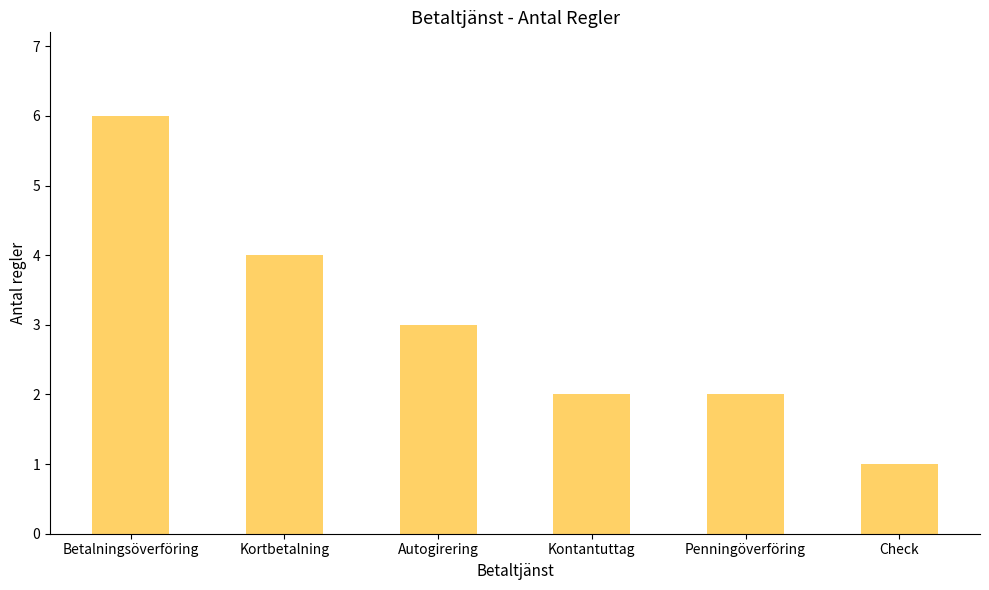

What is the change in value from Betalningsöverföring to Penningöverföring?

-4